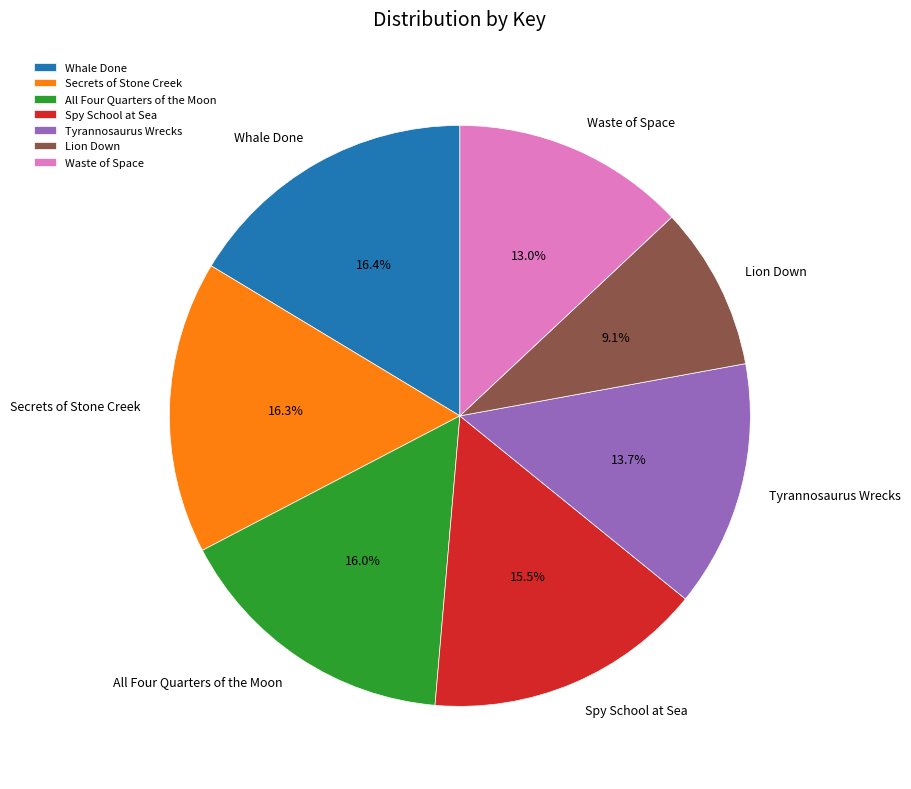

Is there a majority slice in this chart?

No